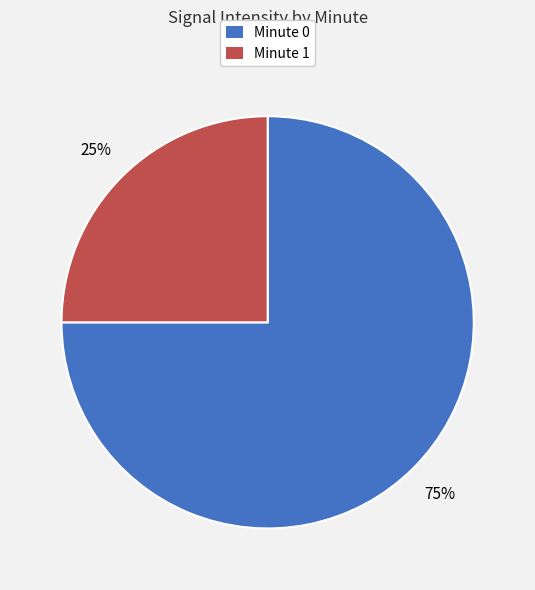

How many segments does this pie chart have?

2